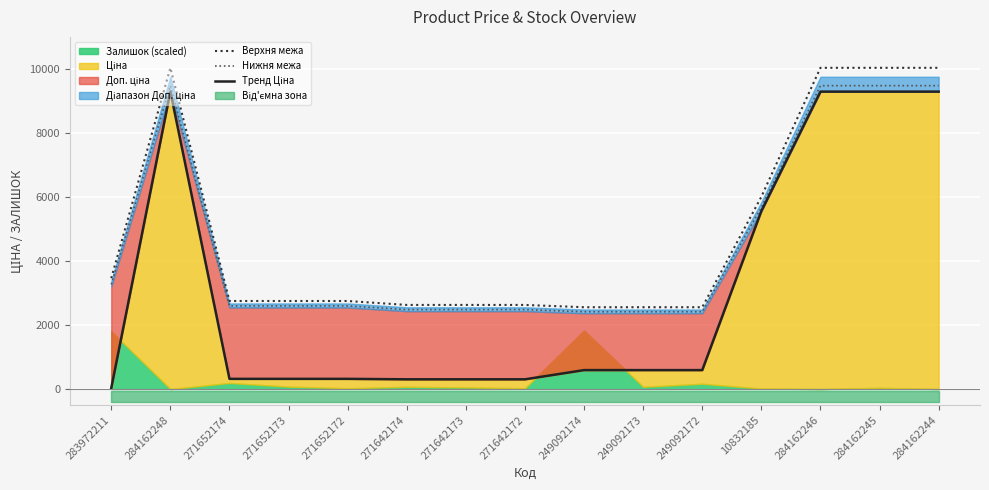

How many interior local peaks does the Верхня межа series have?

1